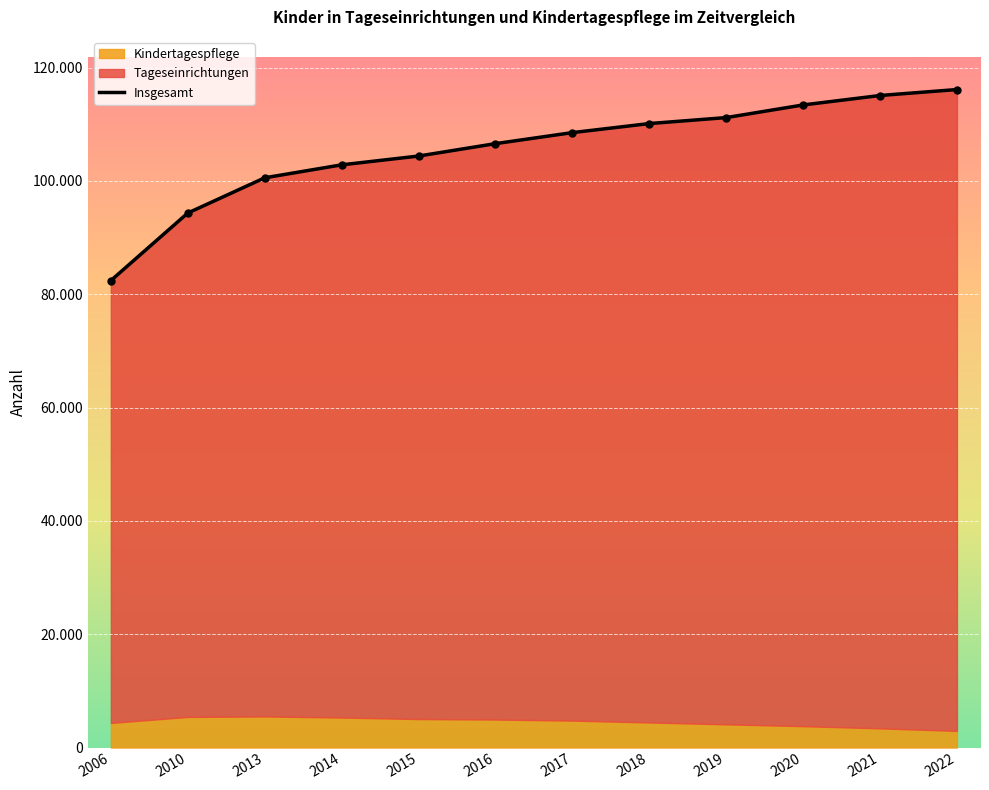

What is the difference between the second highest and minimum values?

32661